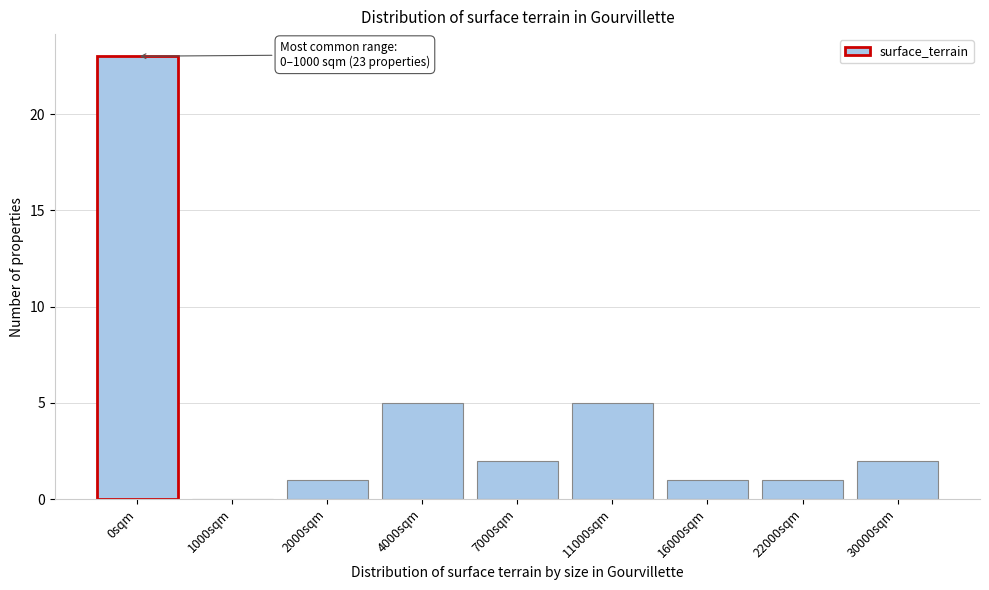

Reading right to left, transcribe all the data shown in this chart.

30000sqm=2	22000sqm=1	16000sqm=1	11000sqm=5	7000sqm=2	4000sqm=5	2000sqm=1	1000sqm=0	0sqm=23